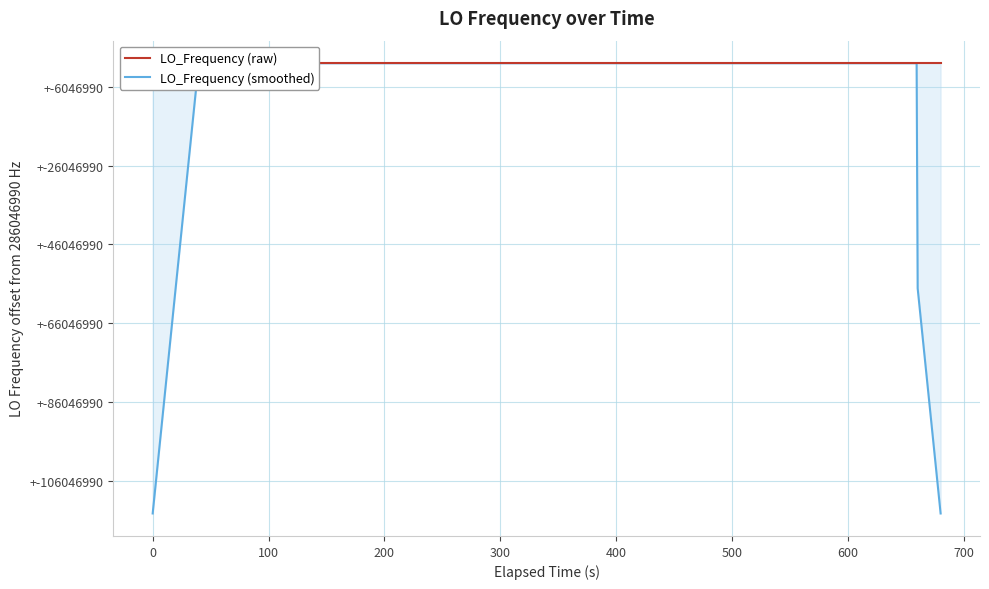

True or false: LO_Frequency (smoothed) has more than 0 points higher than both neighbors.

True